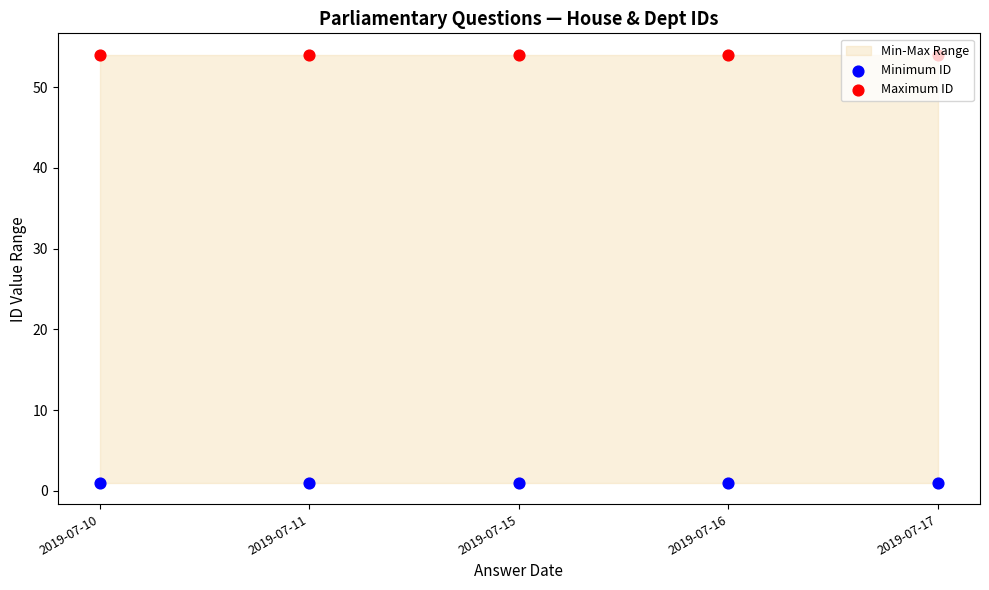

What is the total value across all series at 2019-07-10?

55